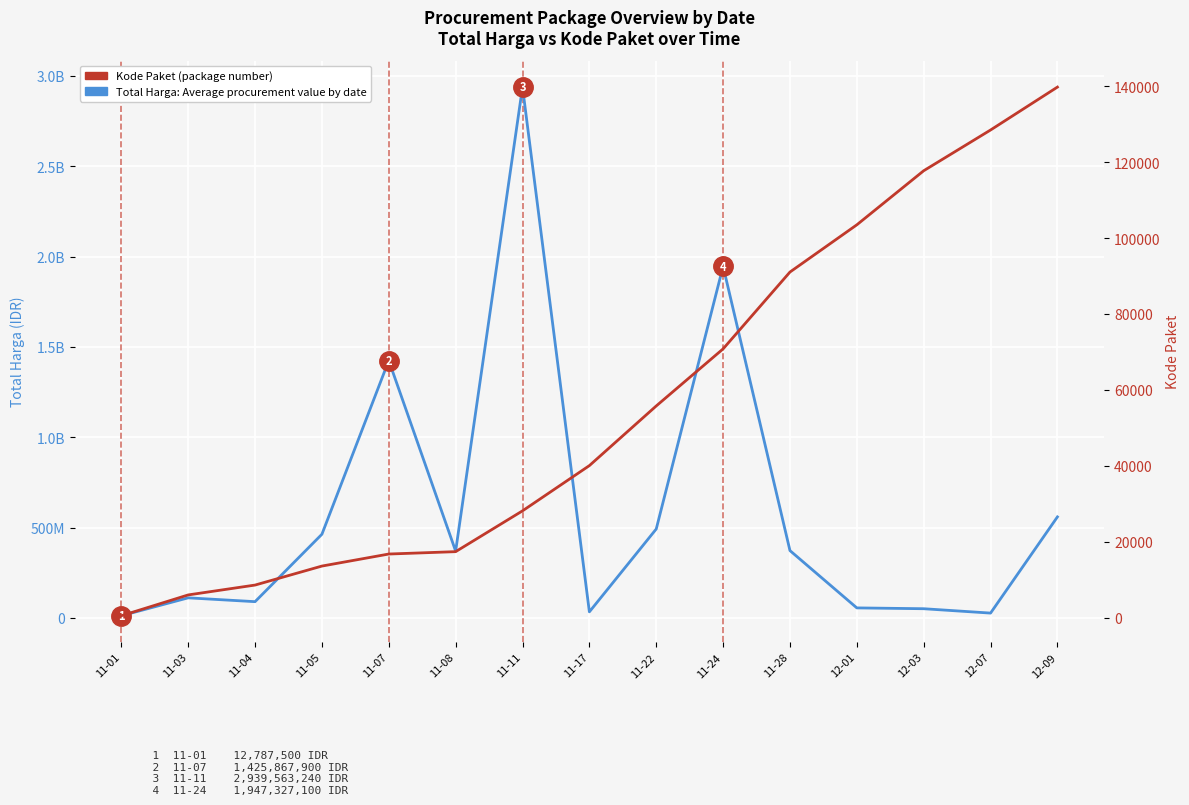

What is the label of the 1st point from the left?

11-01